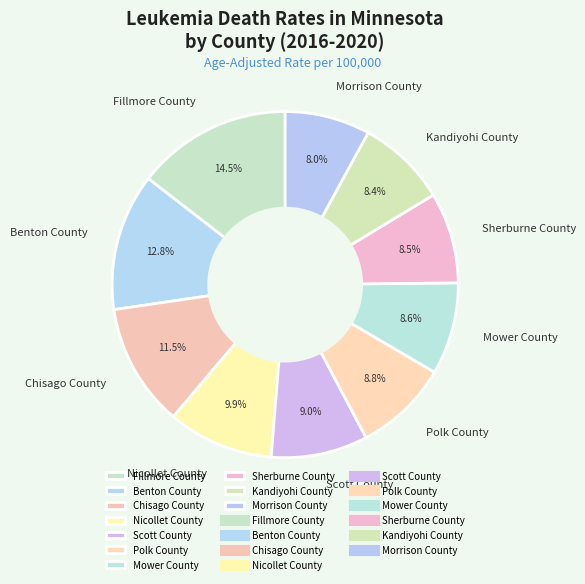

Approximately how many times larger is the value at Mower County compared to Kandiyohi County?

1.0